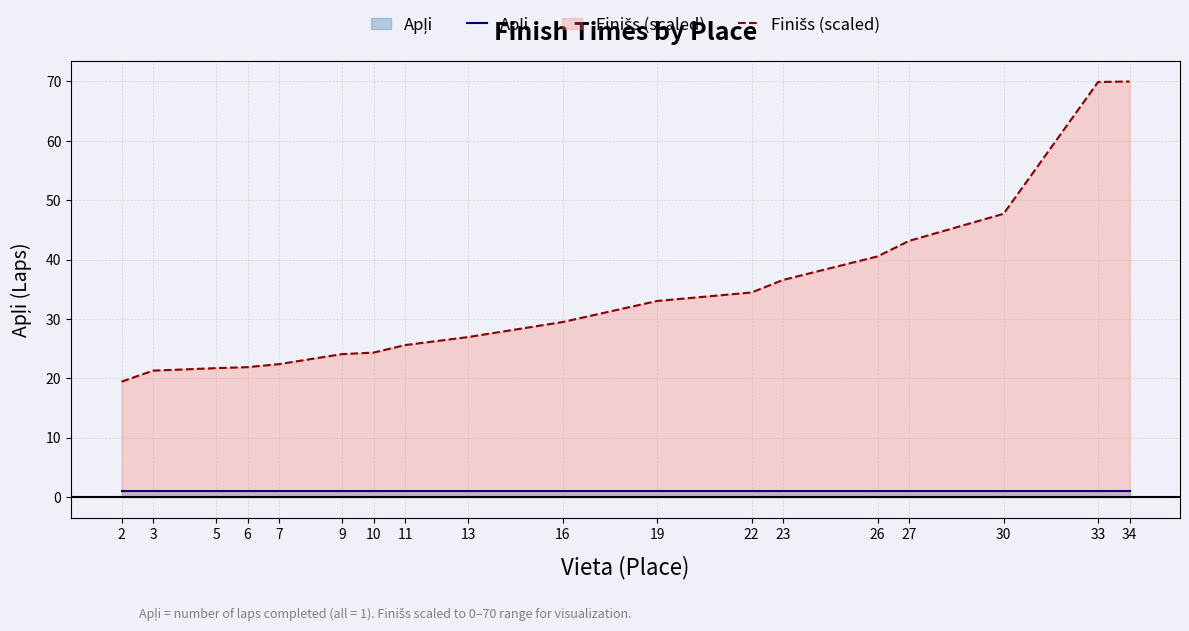

Reading left to right, extract all data points from this chart.

Apļi: 2=1.0	3=1.0	5=1.0	6=1.0	7=1.0	9=1.0	10=1.0	11=1.0	13=1.0	16=1.0	19=1.0	22=1.0	23=1.0	26=1.0	27=1.0	30=1.0	33=1.0	34=1.0
Finišs (scaled): 2=19.4	3=21.3	5=21.7	6=21.9	7=22.4	9=24.1	10=24.3	11=25.6	13=26.9	16=29.5	19=33.0	22=34.5	23=36.6	26=40.5	27=43.1	30=47.7	33=69.9	34=70.0